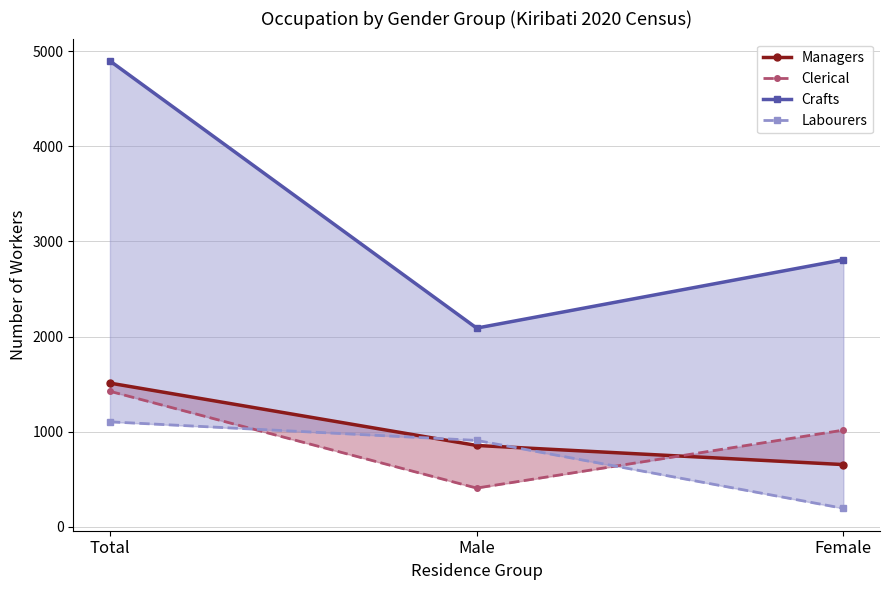

What are all the series names shown in the legend?

Managers, Clerical, Crafts, Labourers